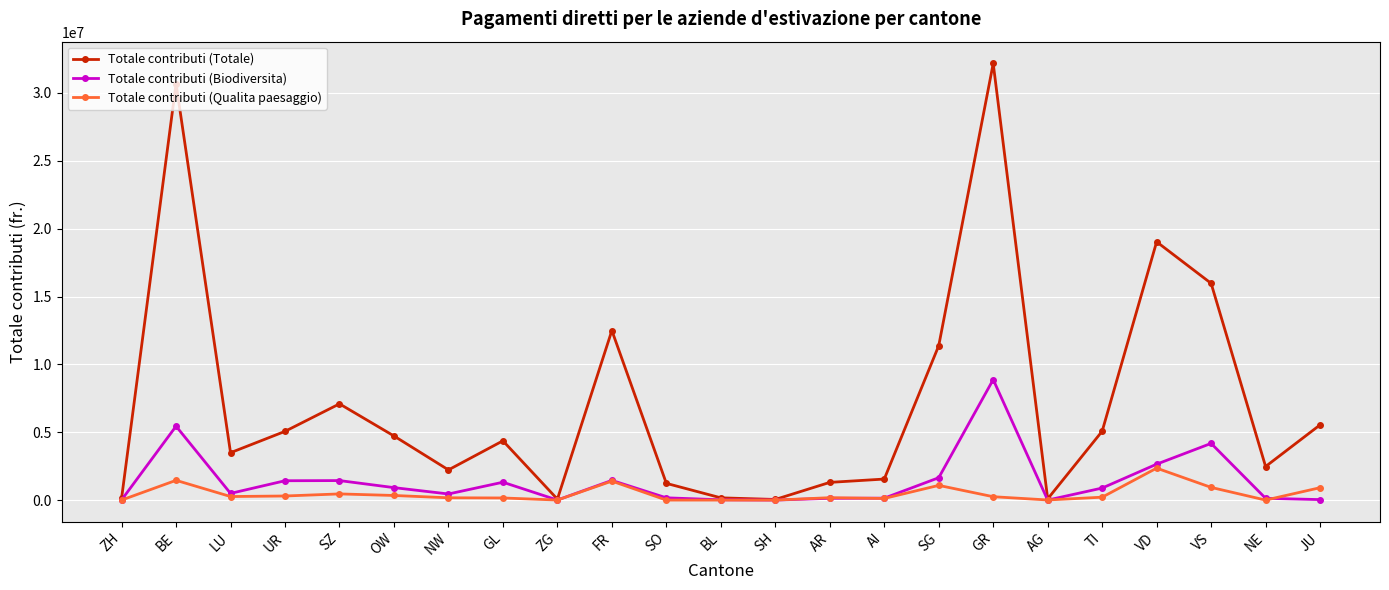

What is the spread (max minus min) of values at LU?

3229879